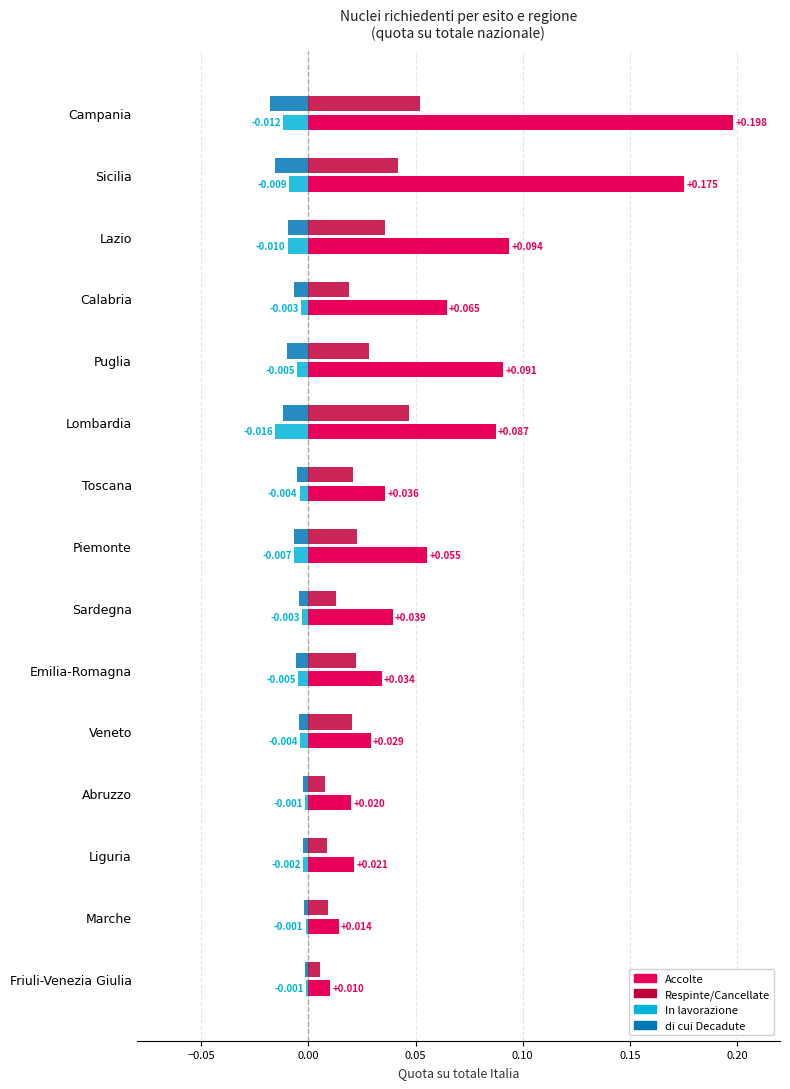

Which category has the lowest value across all series?

Campania